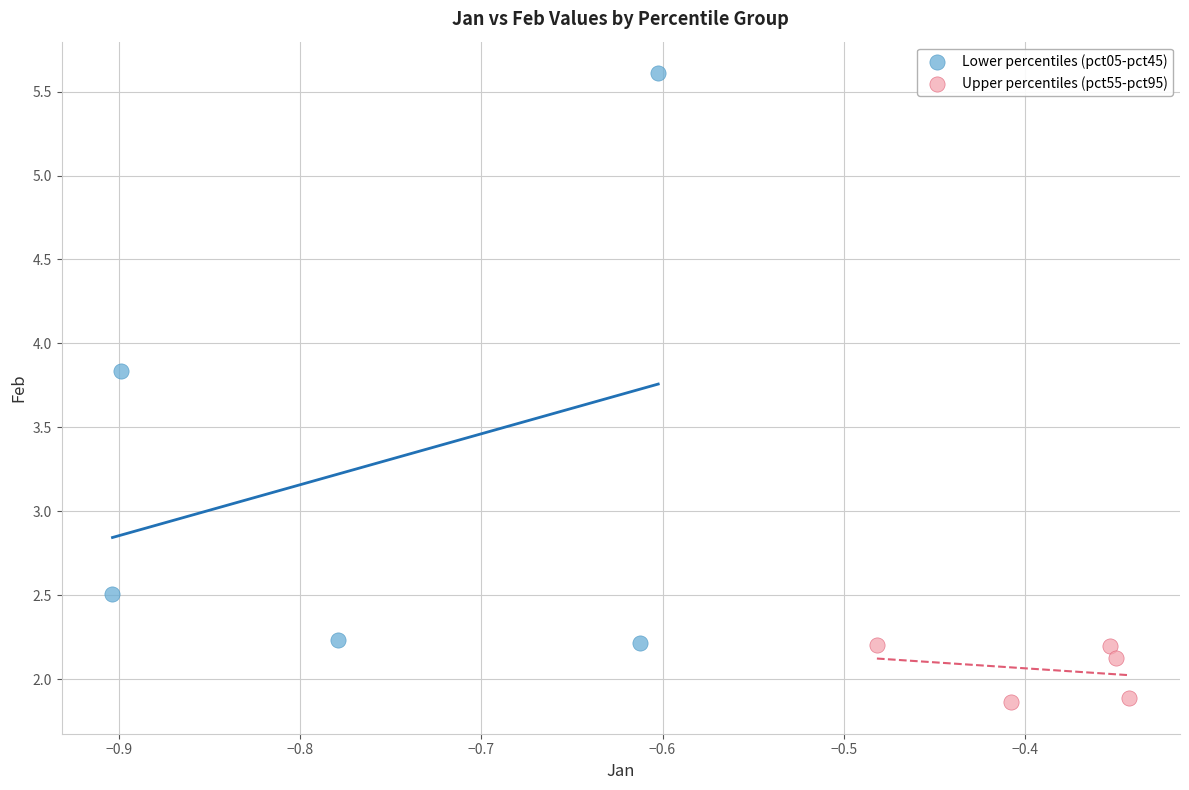

Which series contains the lowest Y value?

Upper percentiles (pct55-pct95)